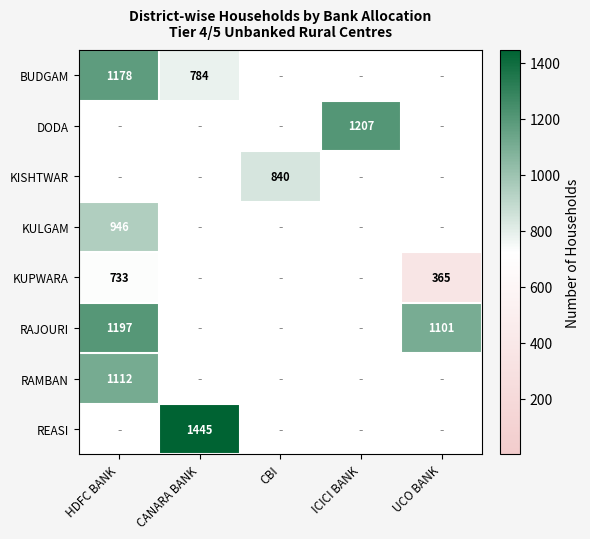

Which category has the lowest value across all series?

CBI